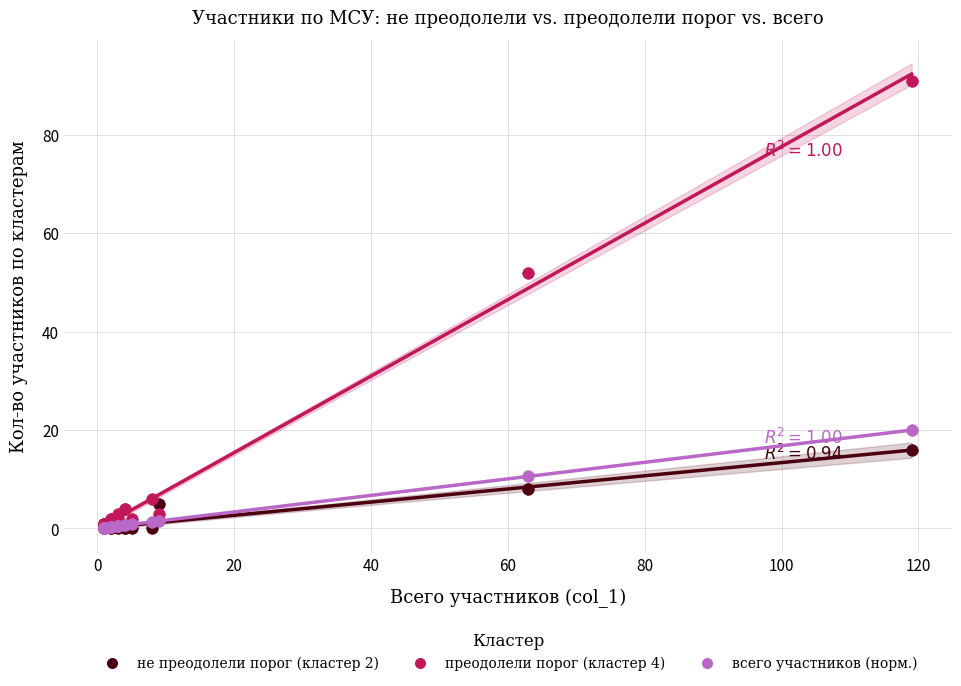

Which series has the largest Y range (max minus min)?

преодолели порог (кластер 4)